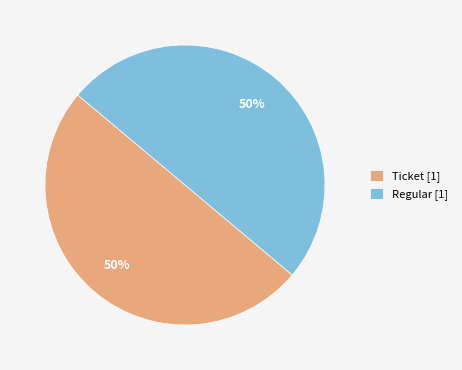

To the nearest percent, what portion does Ticket [1] represent?

50%